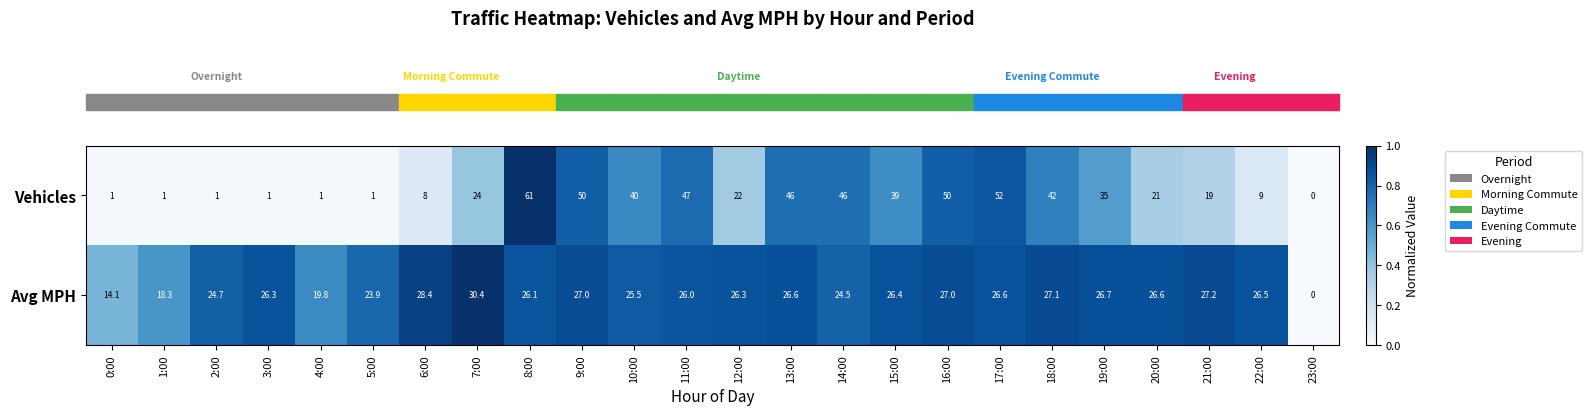

Which series has the widest spread of values?

Vehicles